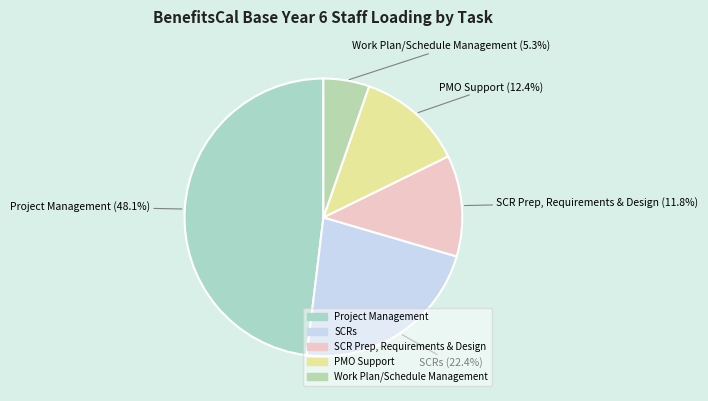

What percentage is the PMO Support slice, to the nearest percent?

12%